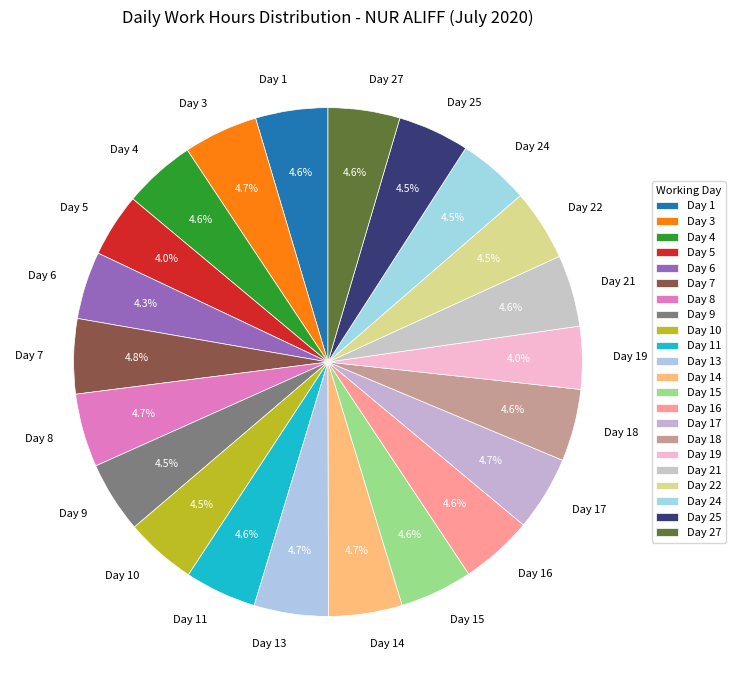

Does Day 11 represent more than half of the total?

No